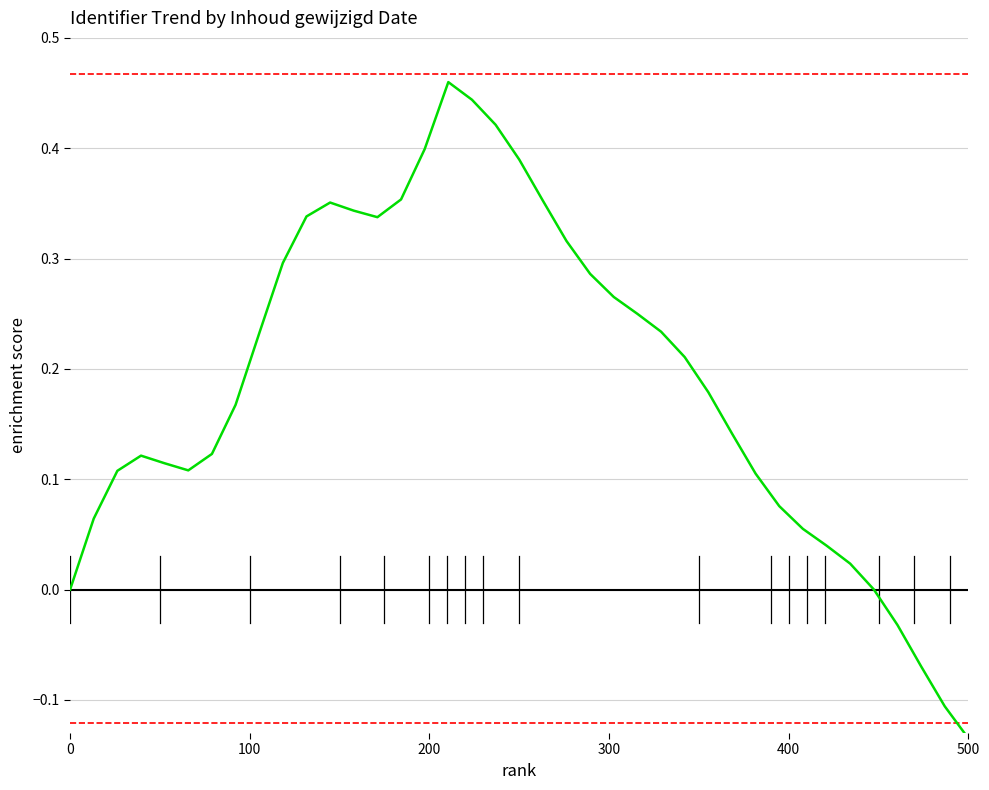

What is the difference between the maximum and minimum values?

0.6